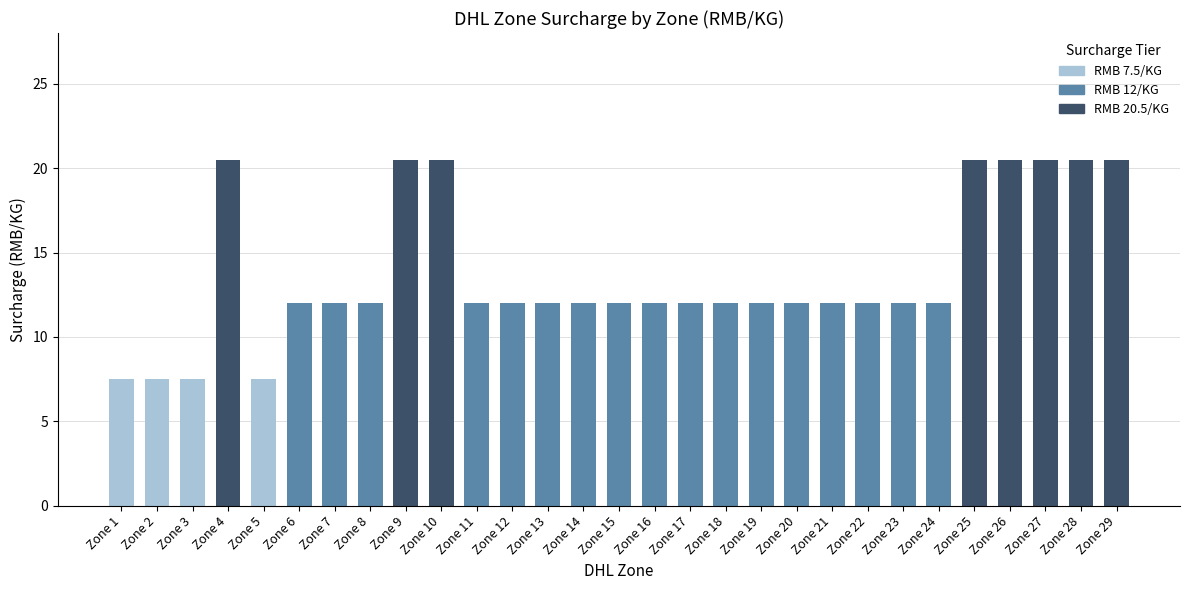

What is the average value?

13.7